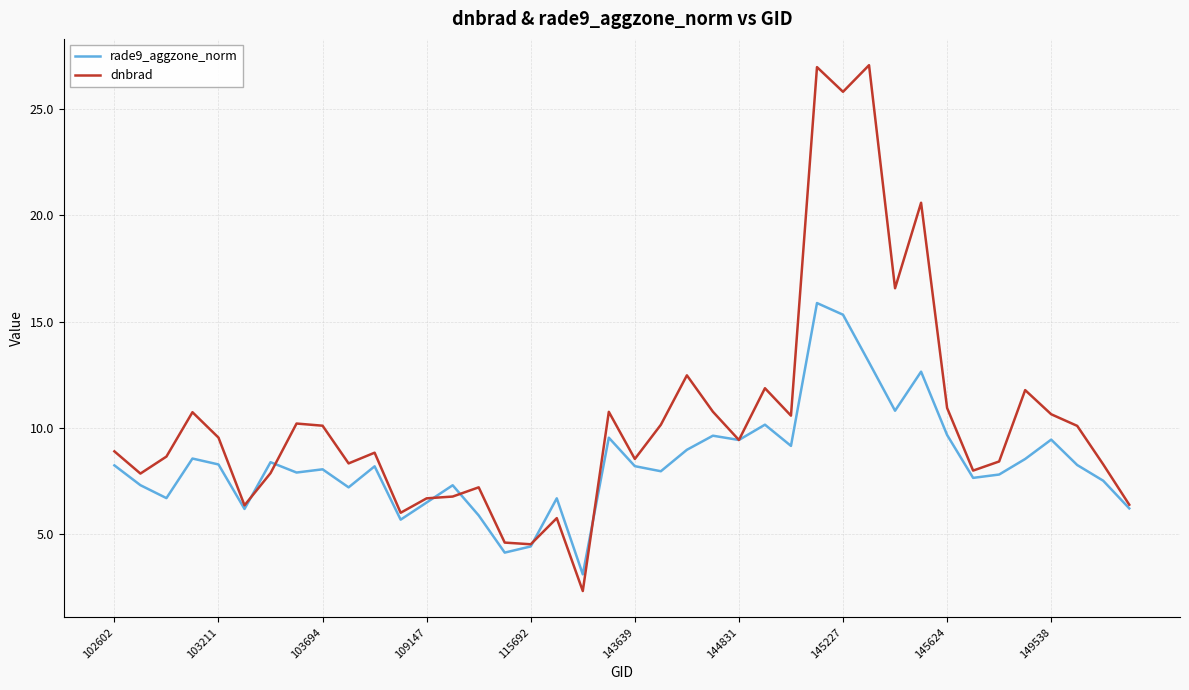

True or false: dnbrad and rade9_aggzone_norm intersect in this chart.

True